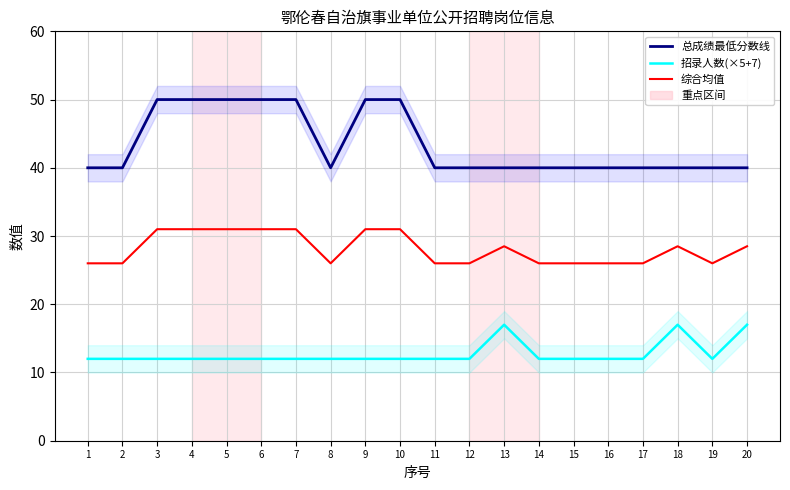

Is the value of 招录人数(×5+7) at 13 greater than the value of 总成绩最低分数线 at 8?

No